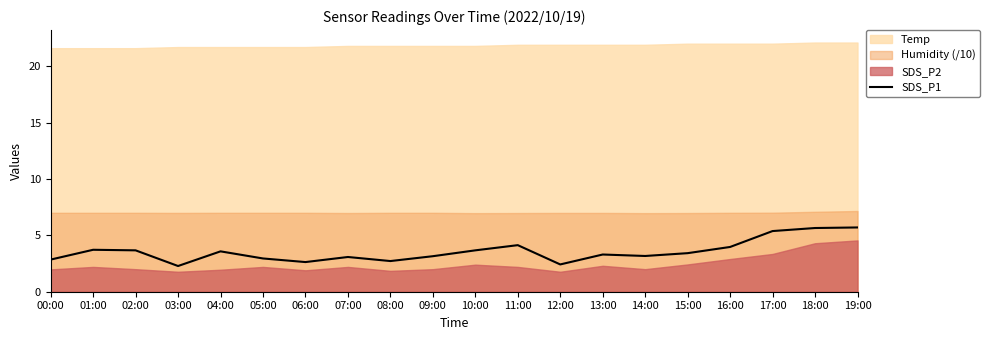

At which label does the data first exceed 3?

01:00